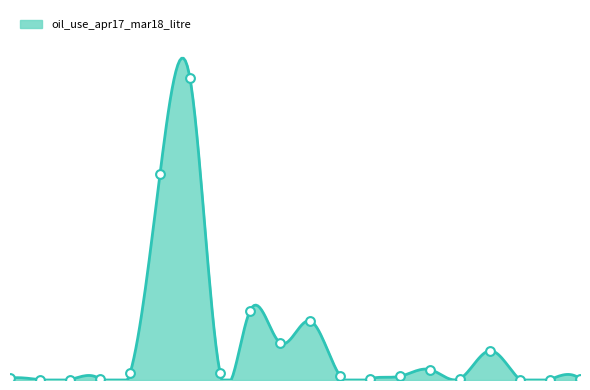

What is the change in value from 4 to 15?

+133789.0